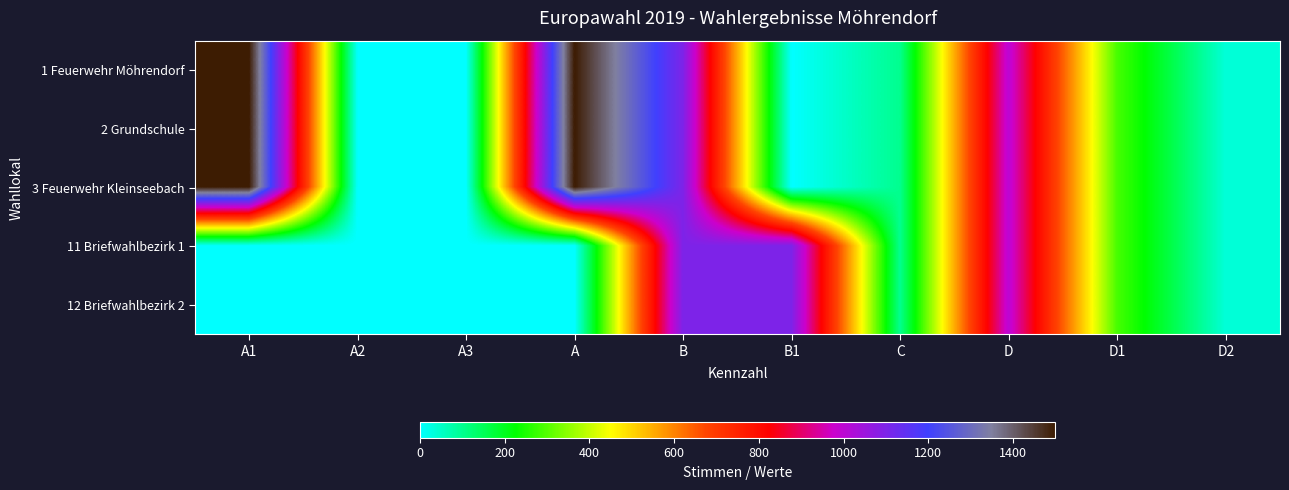

Between A2 and D, which is larger?

D